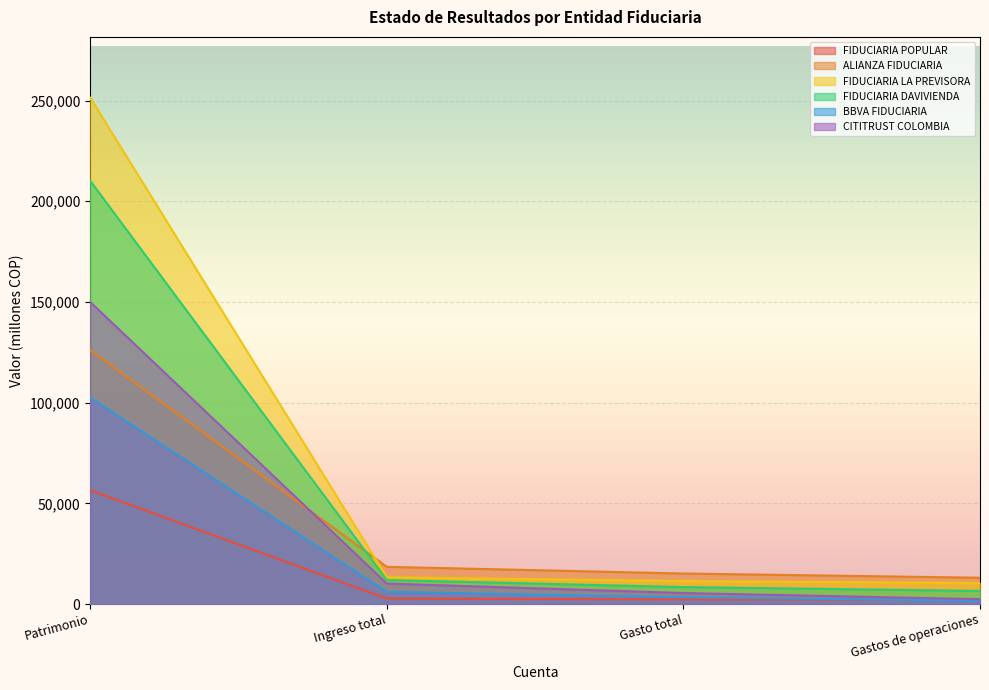

True or false: ALIANZA FIDUCIARIA and FIDUCIARIA DAVIVIENDA intersect in this chart.

True